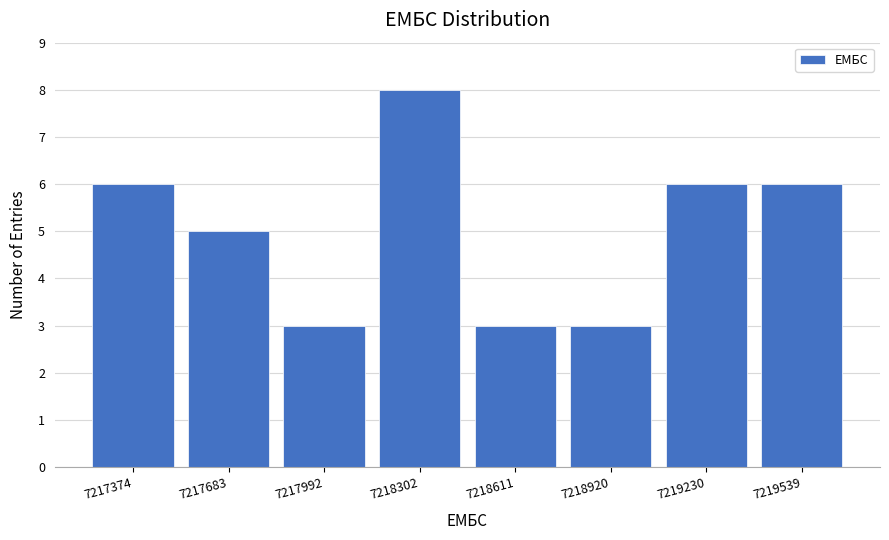

Reading left to right, list all the values displayed in this chart.

7217374=6	7217683=5	7217992=3	7218302=8	7218611=3	7218920=3	7219230=6	7219539=6